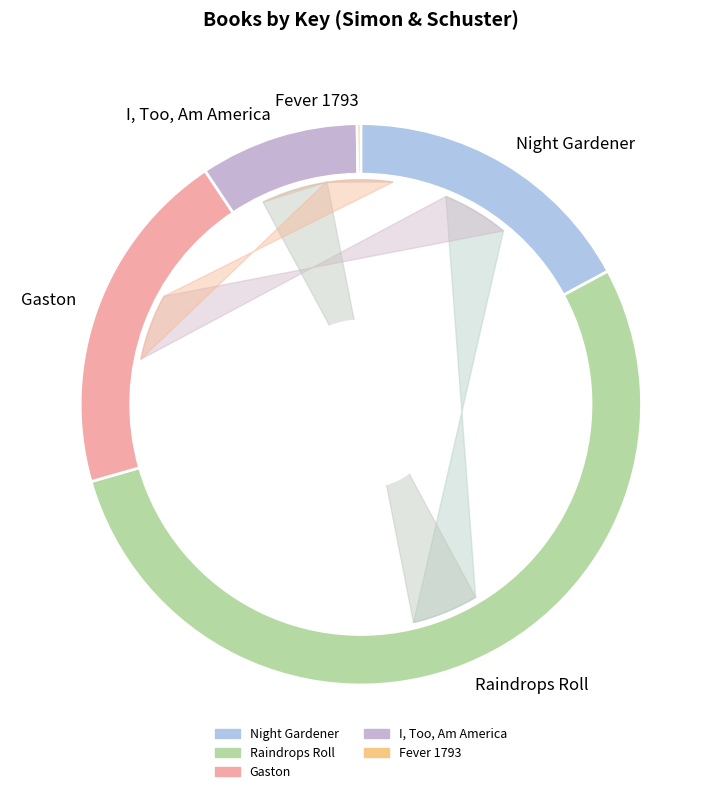

To the nearest percent, what is the combined percentage of Fever 1793 and I, Too, Am America?

9%